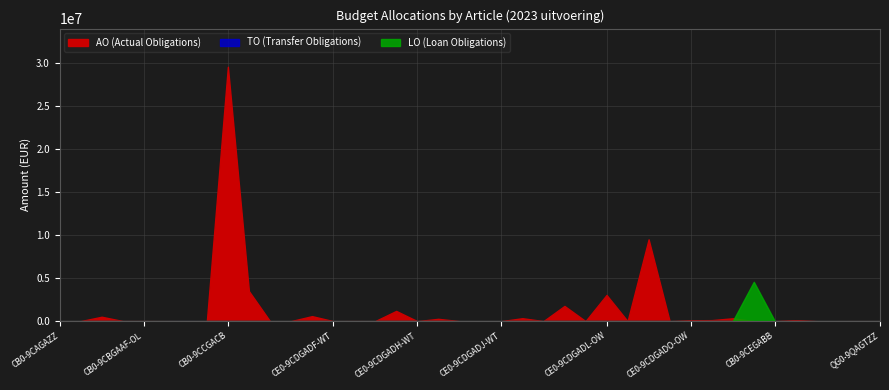

True or false: TO and LO intersect in this chart.

False